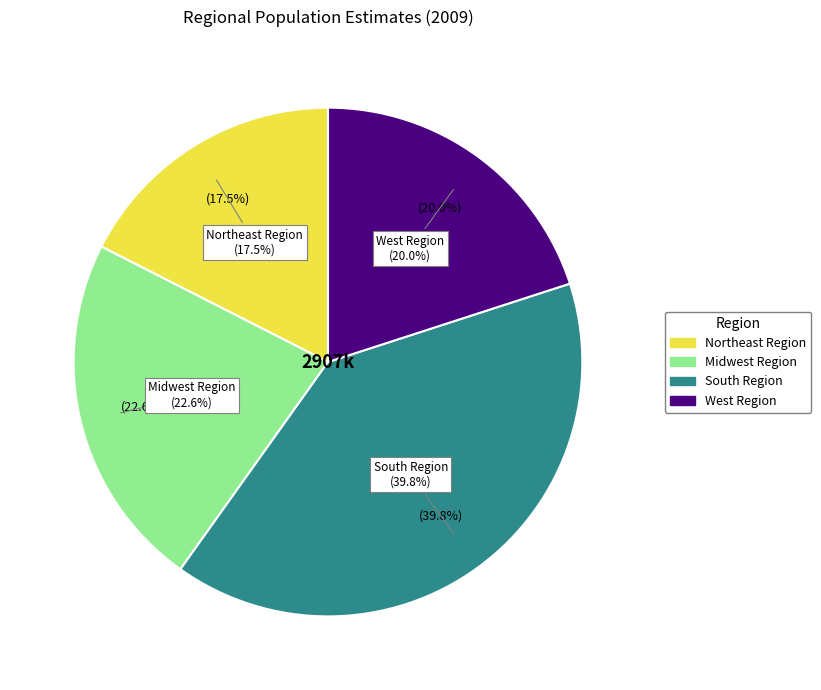

The Northeast Region slice represents 18% of the pie. True or false?

True